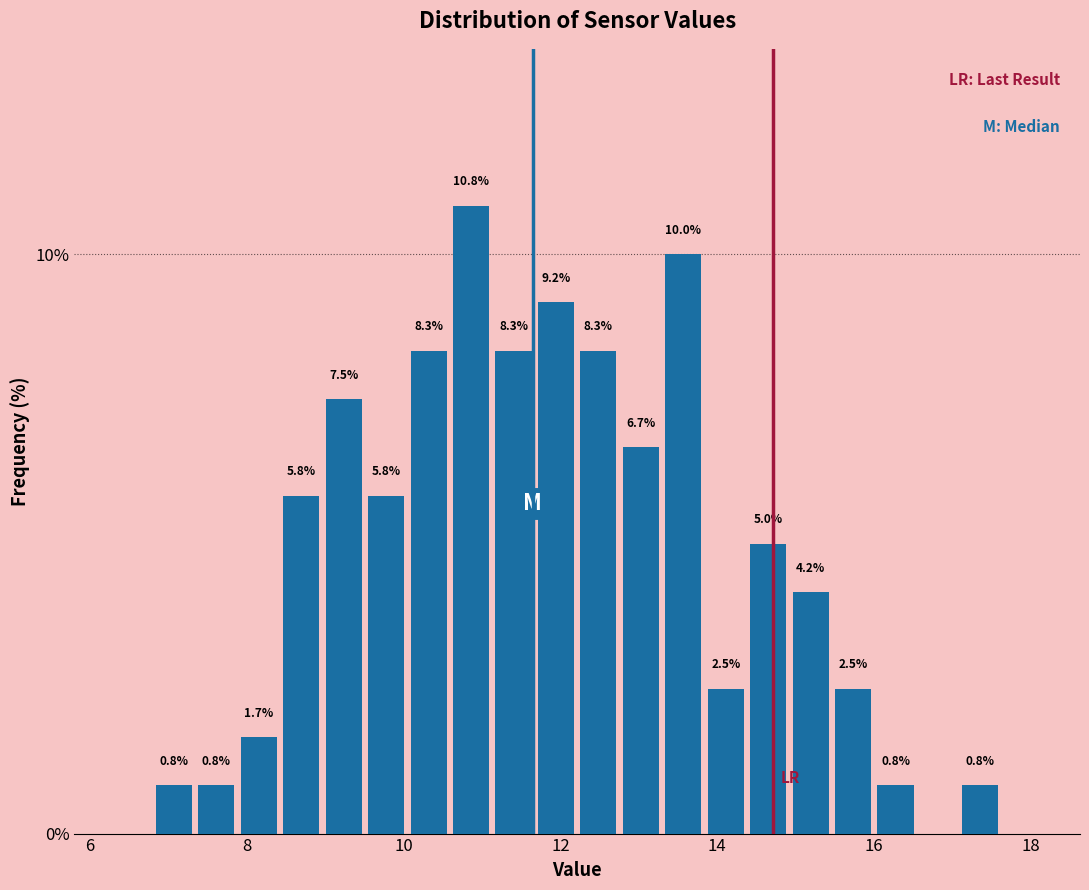

Read against the x-axis, roughly where is the centre of the tallest bar?

10.8